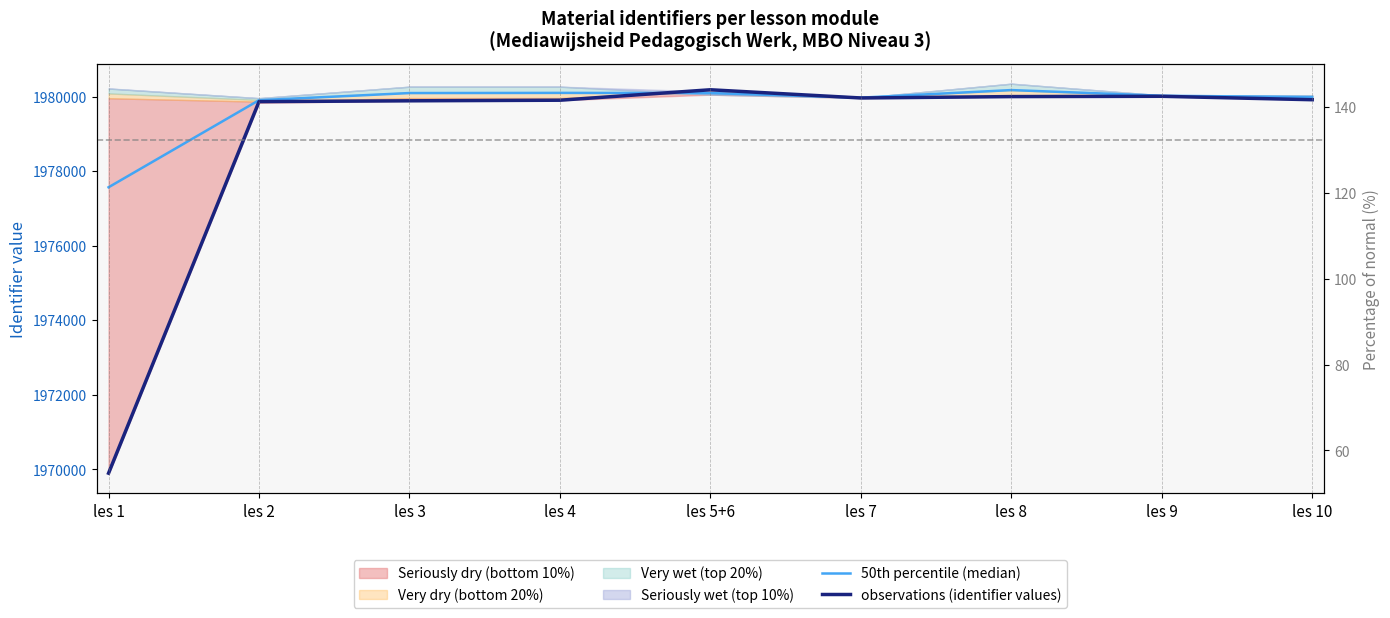

What is the label of the 6th point from the left?

les 7